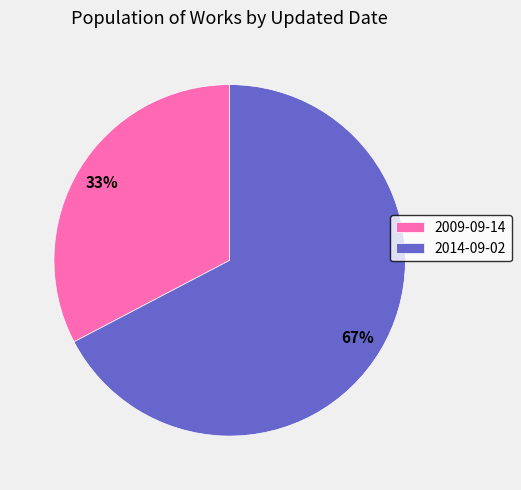

Combined, do 2009-09-14 and 2014-09-02 account for over 50%?

Yes